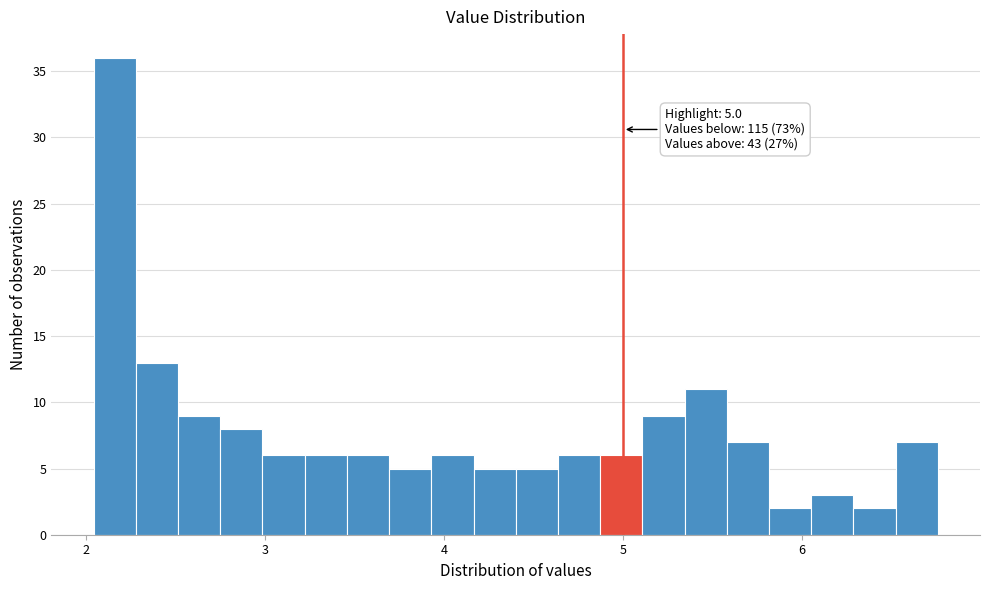

Around what value on the x-axis is the tallest bar? Give the approximate position of its centre, as read against the axis.

2.2